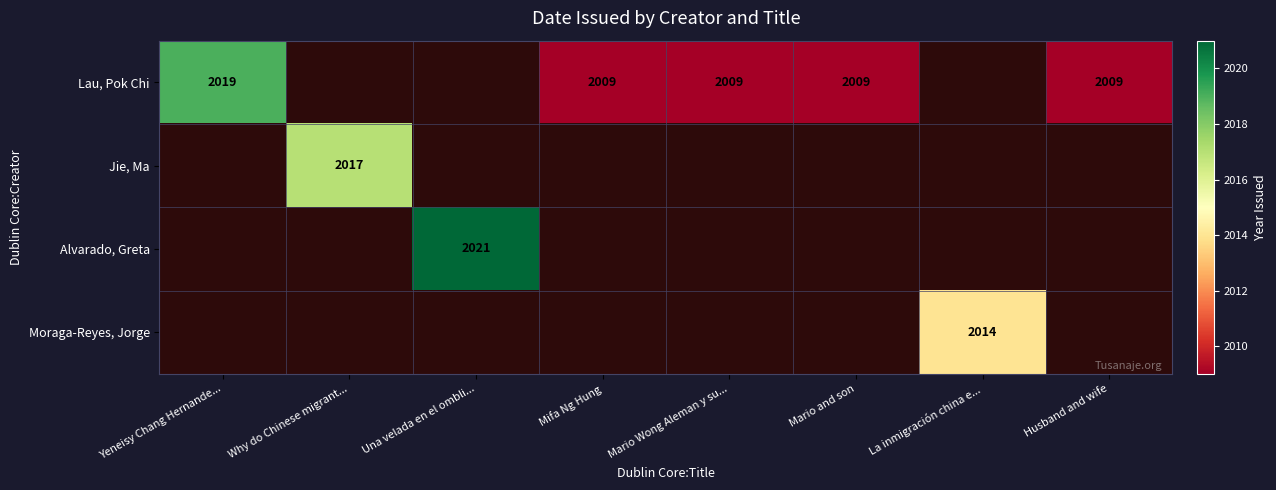

Is it true that Moraga-Reyes, Jorge equals 3039 at La inmigración china e...?

False